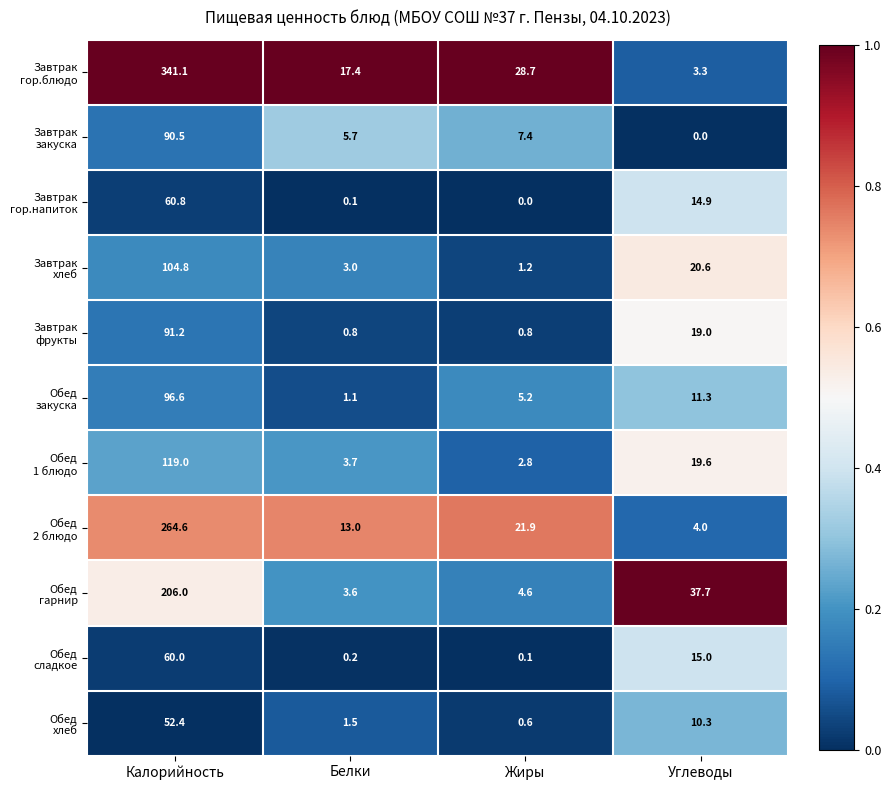

At which category does the chart reach its peak across all series?

Калорийность